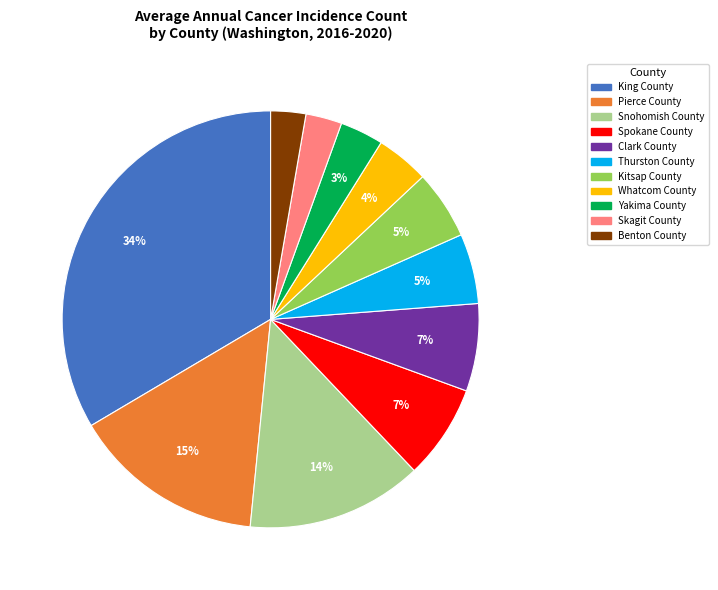

Approximately how many times larger is the value at Pierce County compared to King County?

0.4